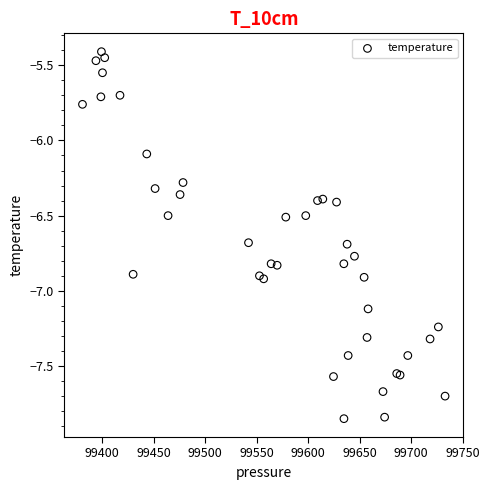

What Y value in the scatter plot is closest to -6?

-6.1